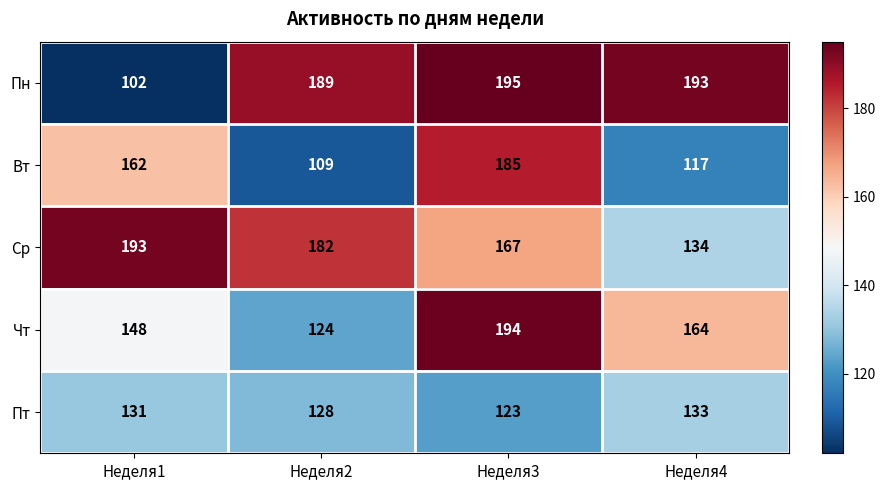

The Пн series shows 315 at Неделя2. True or false?

False